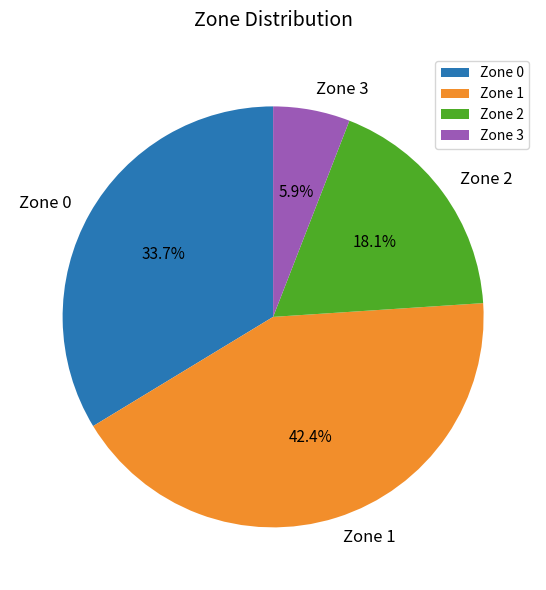

Does Zone 0 represent more than half of the total?

No